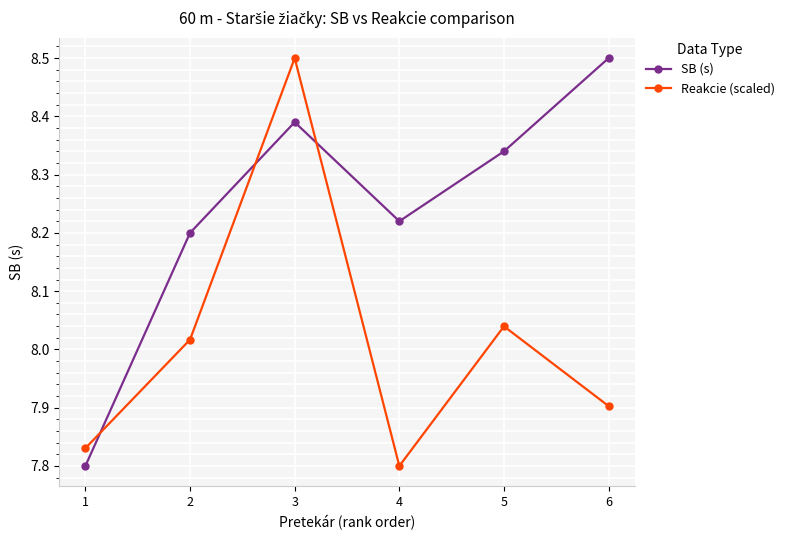

What is the spread (max minus min) of values at 5?

0.3